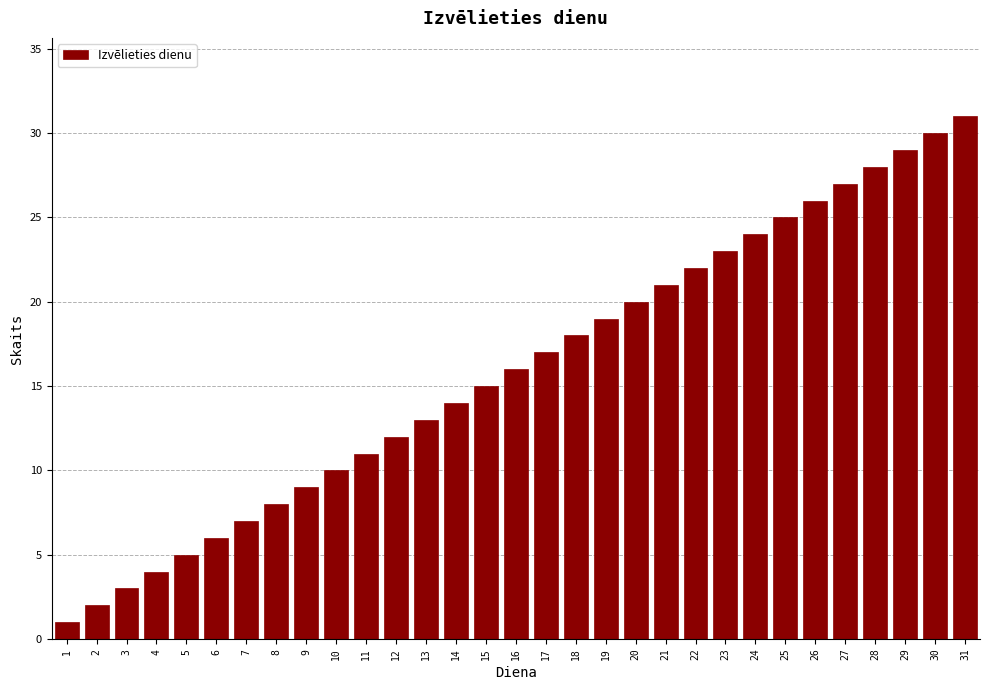

List the labels in order of value, smallest first.

1, 2, 3, 4, 5, 6, 7, 8, 9, 10, 11, 12, 13, 14, 15, 16, 17, 18, 19, 20, 21, 22, 23, 24, 25, 26, 27, 28, 29, 30, 31